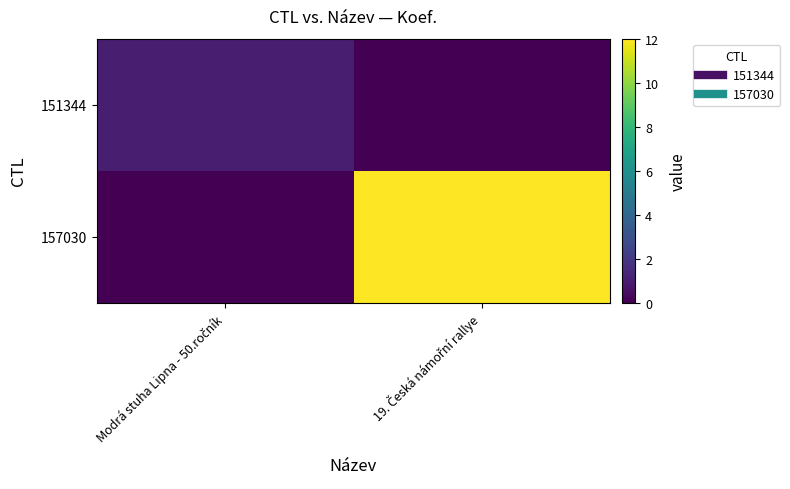

Rank the series by their average value, from lowest to highest.

151344, 157030